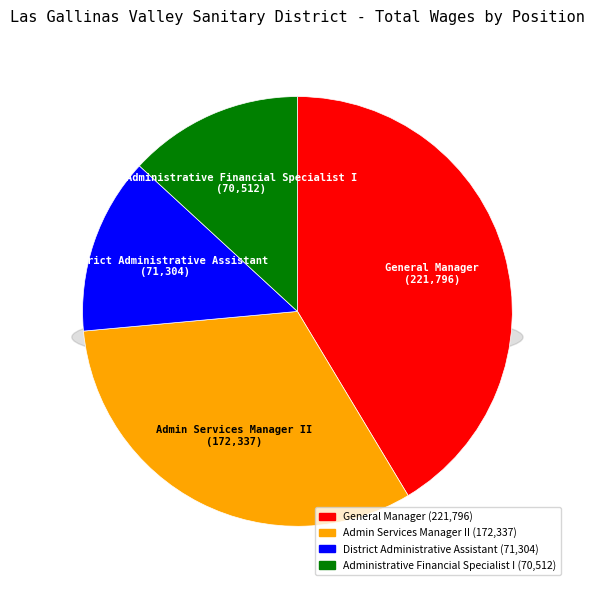

Does District Administrative Assistant account for over 50% of the chart?

No